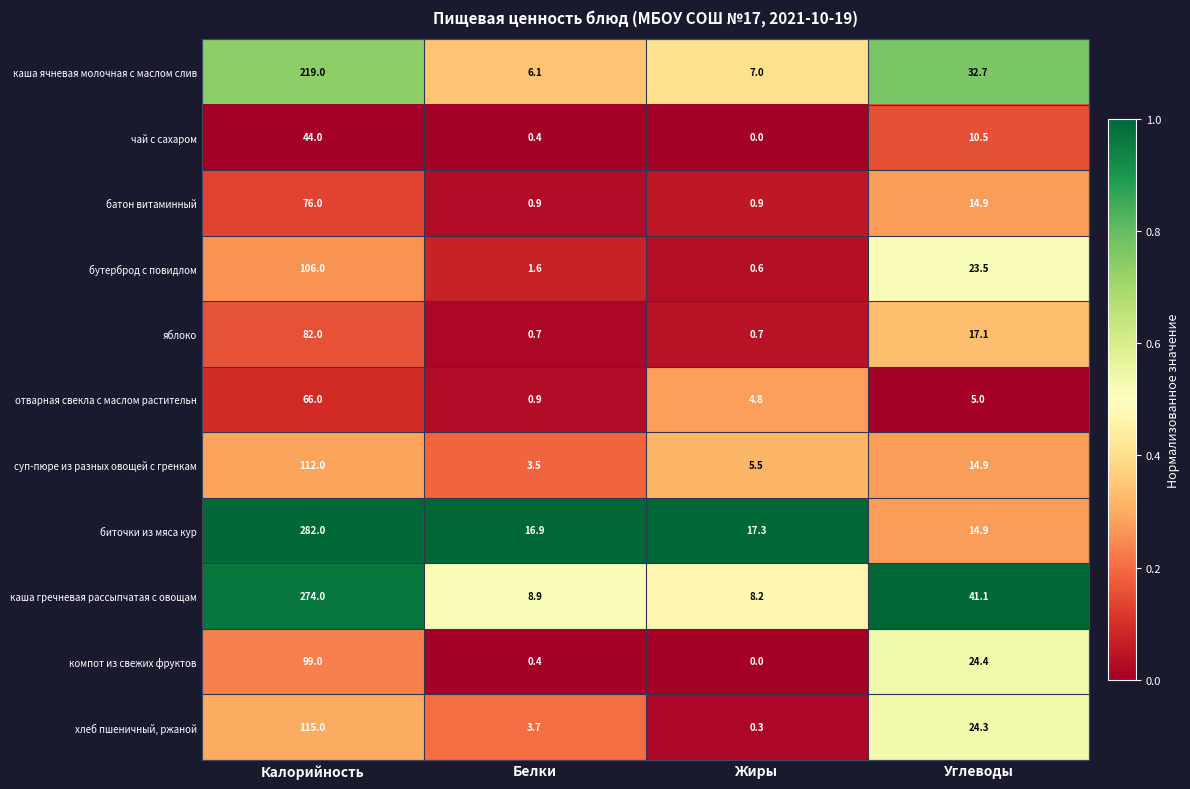

At which label does отварная свекла с маслом растительн first exceed 5?

Калорийность